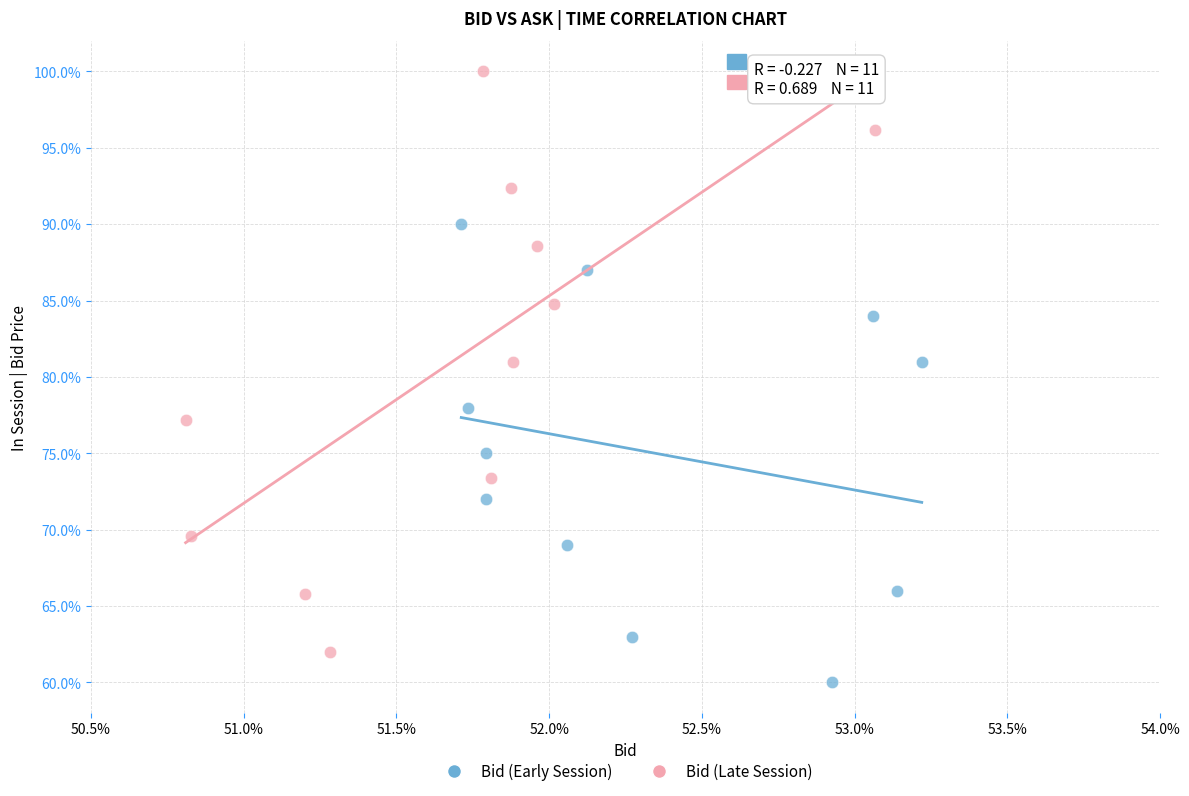

What are all the series names shown in the legend?

Bid (Early Session), Bid (Late Session)